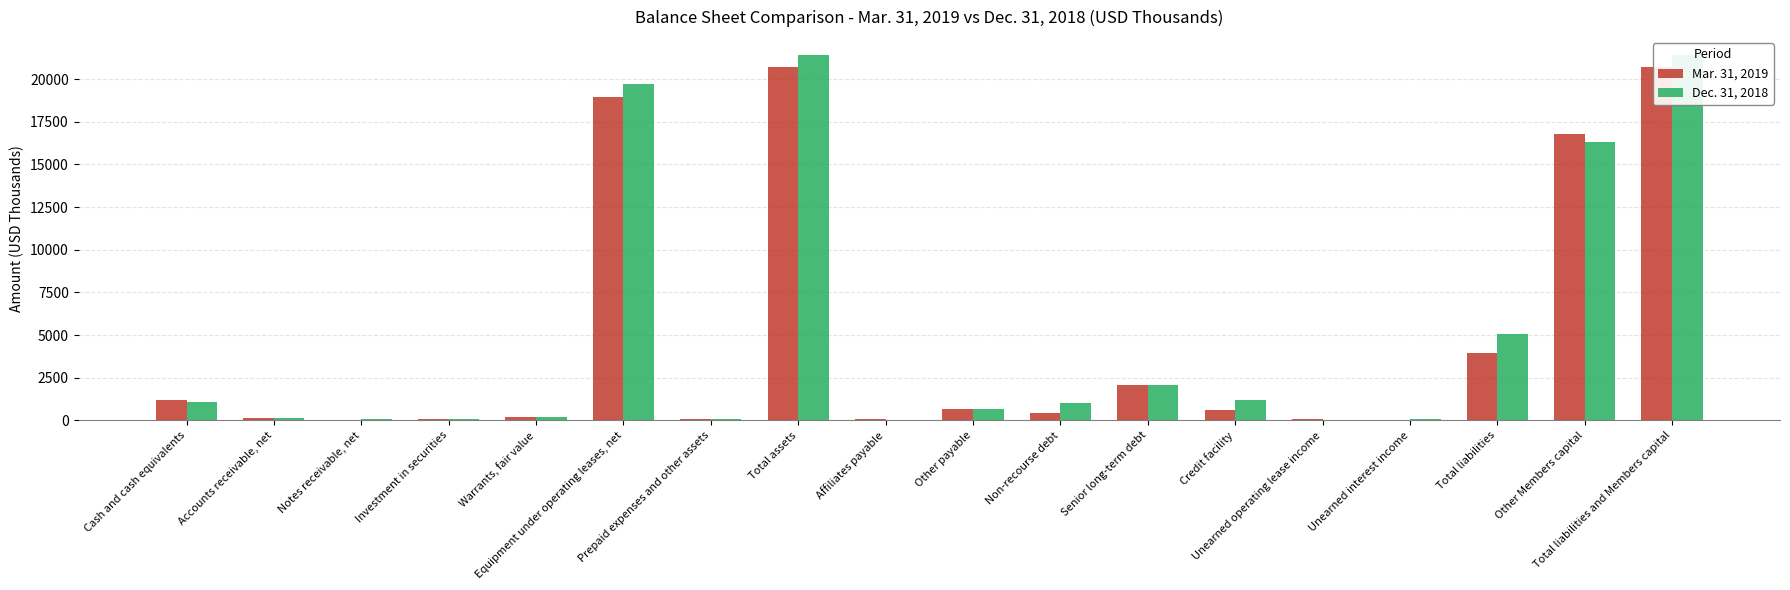

Read the Dec. 31, 2018 value at Notes receivable, net.

70